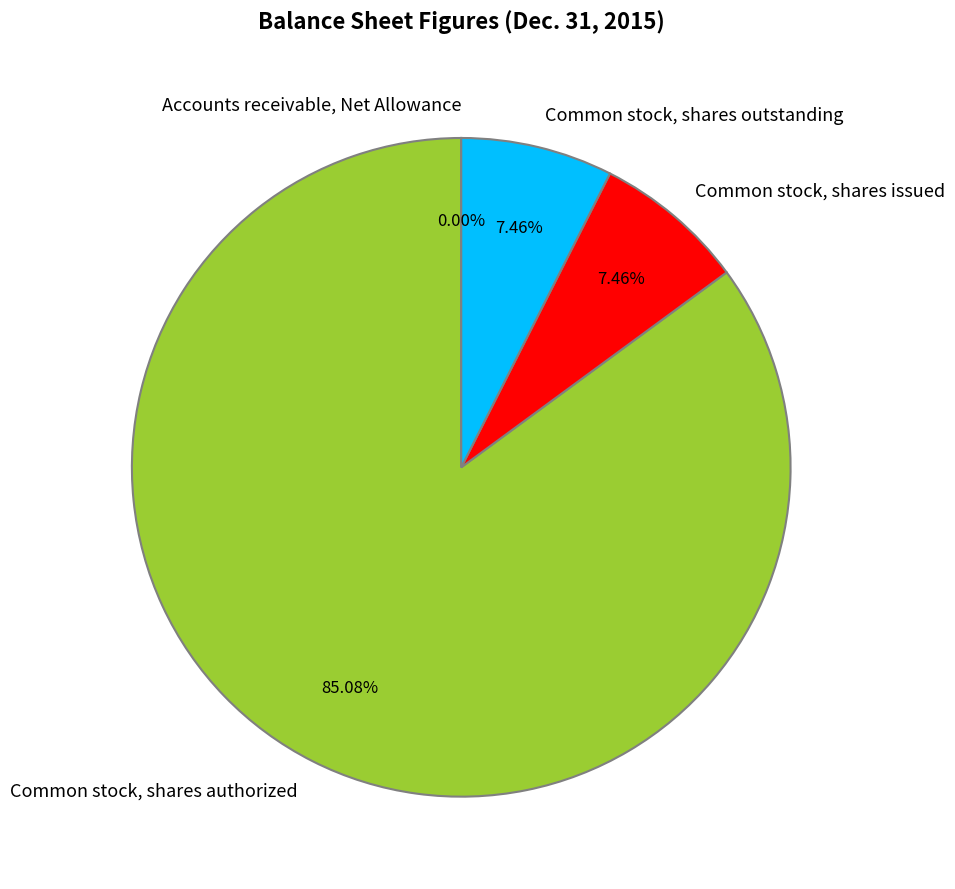

Which has a higher value, Common stock, shares issued or Common stock, shares authorized?

Common stock, shares authorized